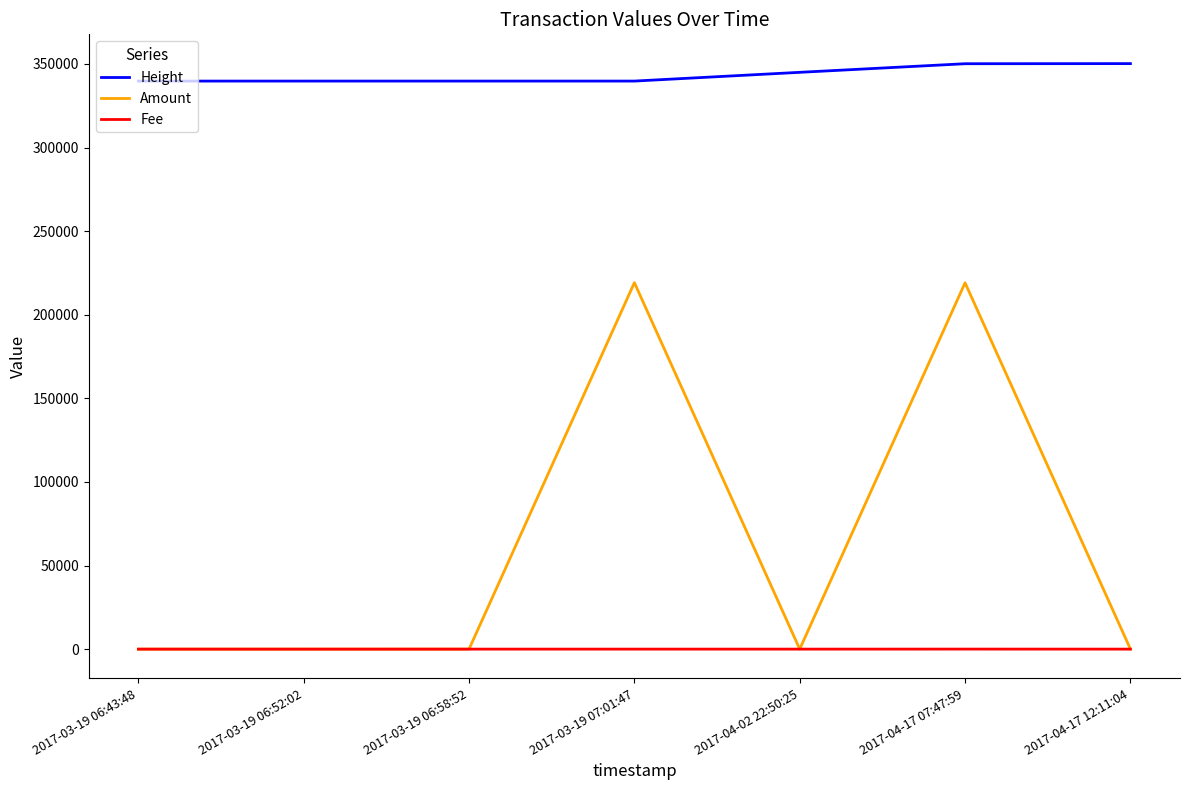

In Amount, how many points are lower than both neighbors (excluding endpoints)?

2